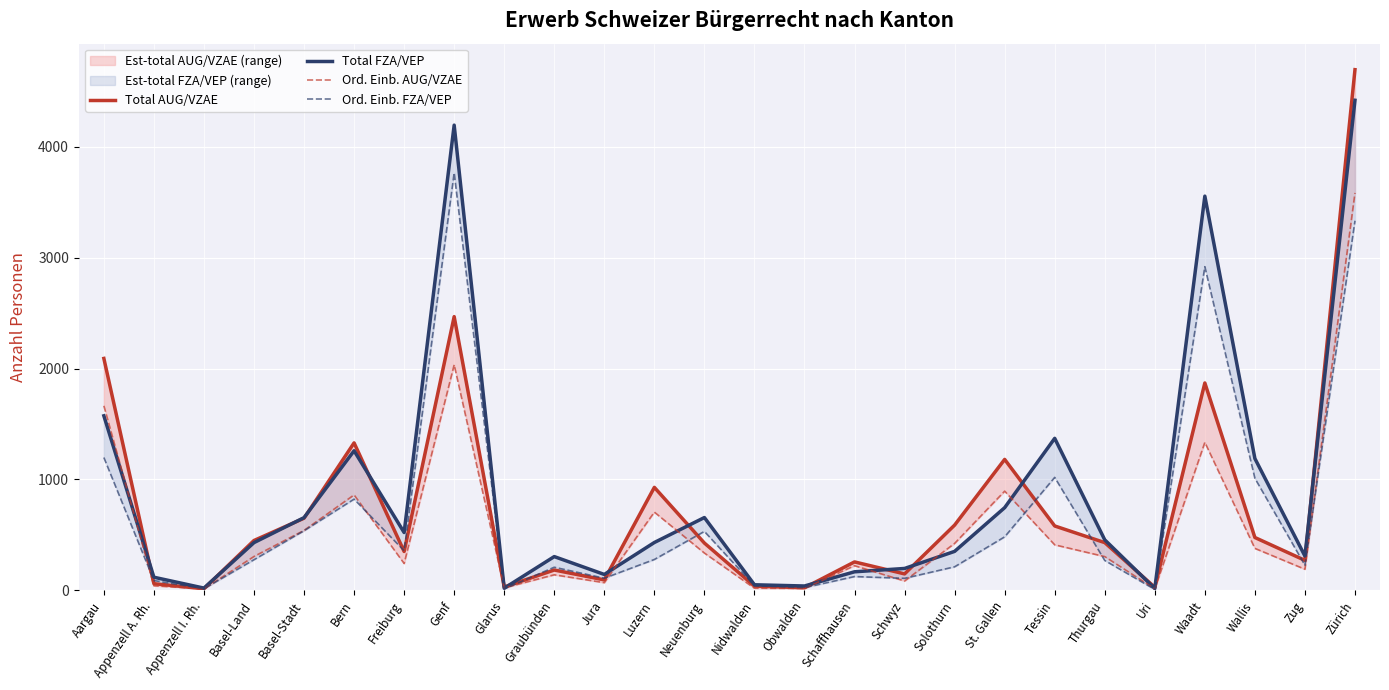

True or false: Ord. Einb. FZA/VEP and Total FZA/VEP intersect in this chart.

False